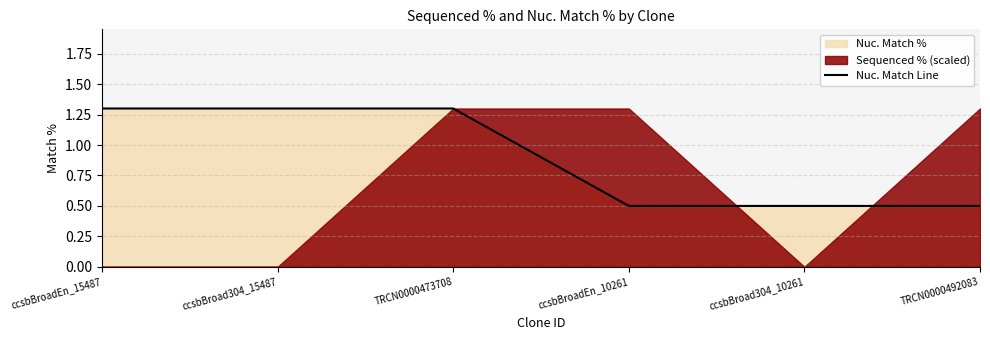

What is the value of the 5th point from the left?

0.5